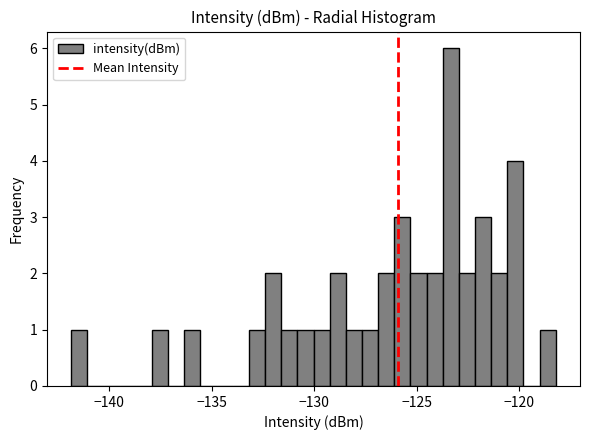

Read against the x-axis, roughly where is the centre of the tallest bar?

-123.5